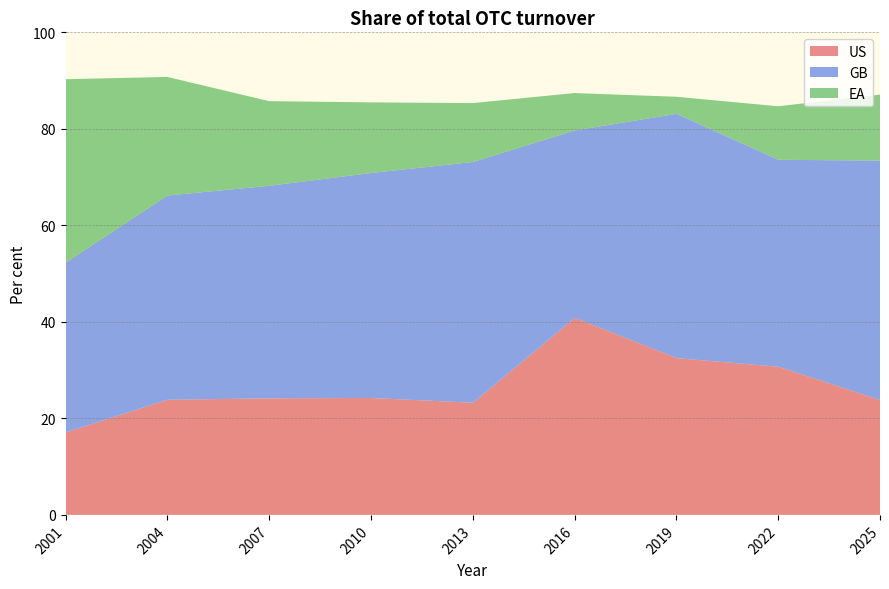

Reading left to right, transcribe all the data shown in this chart.

US: 2001=17.1	2004=23.9	2007=24.2	2010=24.2	2013=23.2	2016=40.8	2019=32.5	2022=30.7	2025=23.8
GB: 2001=35.2	2004=42.3	2007=44.0	2010=46.6	2013=49.9	2016=38.8	2019=50.6	2022=42.9	2025=49.6
EA: 2001=38.0	2004=24.6	2007=17.5	2010=14.6	2013=12.2	2016=7.8	2019=3.5	2022=11.1	2025=13.7